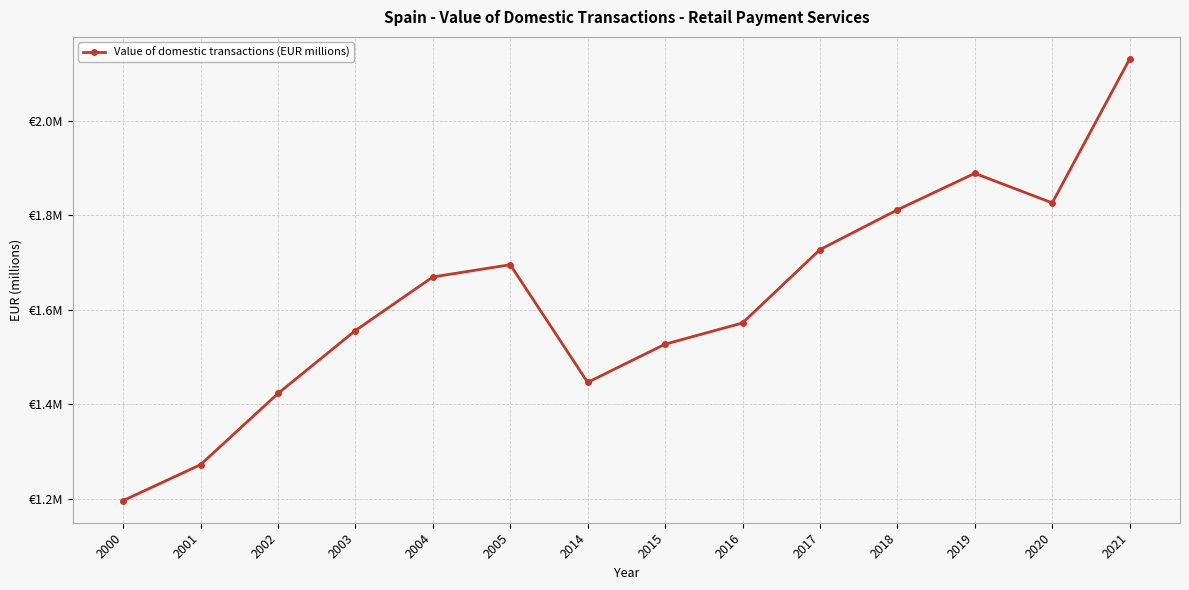

How many points are lower than both their immediate neighbors (excluding endpoints)?

2